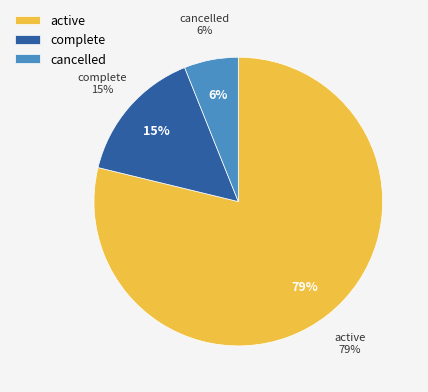

To the nearest percent, what portion does complete represent?

15%